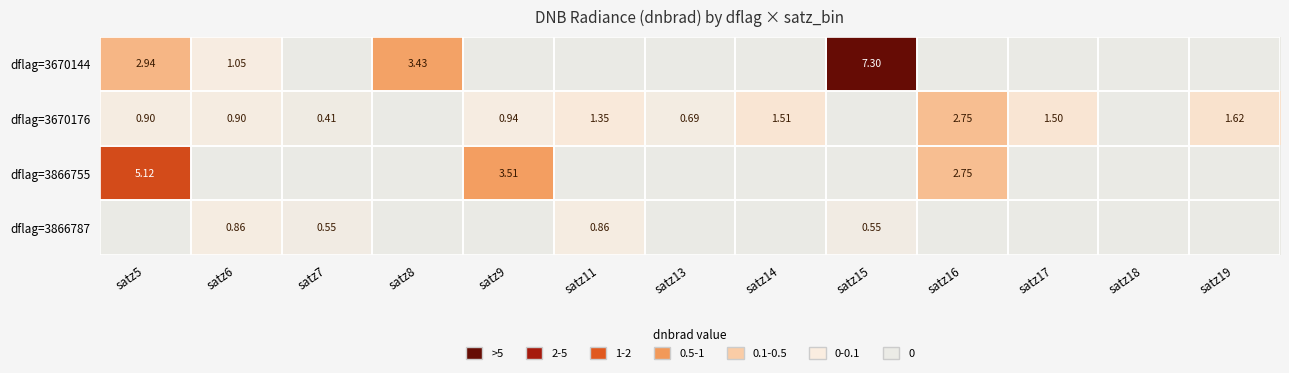

How many data points does each series have?

13